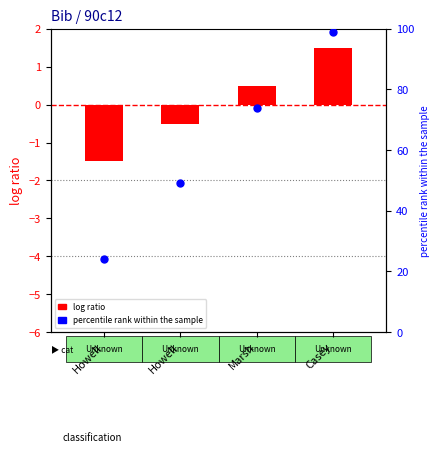

At how many categories does at least one series exceed 48?

3